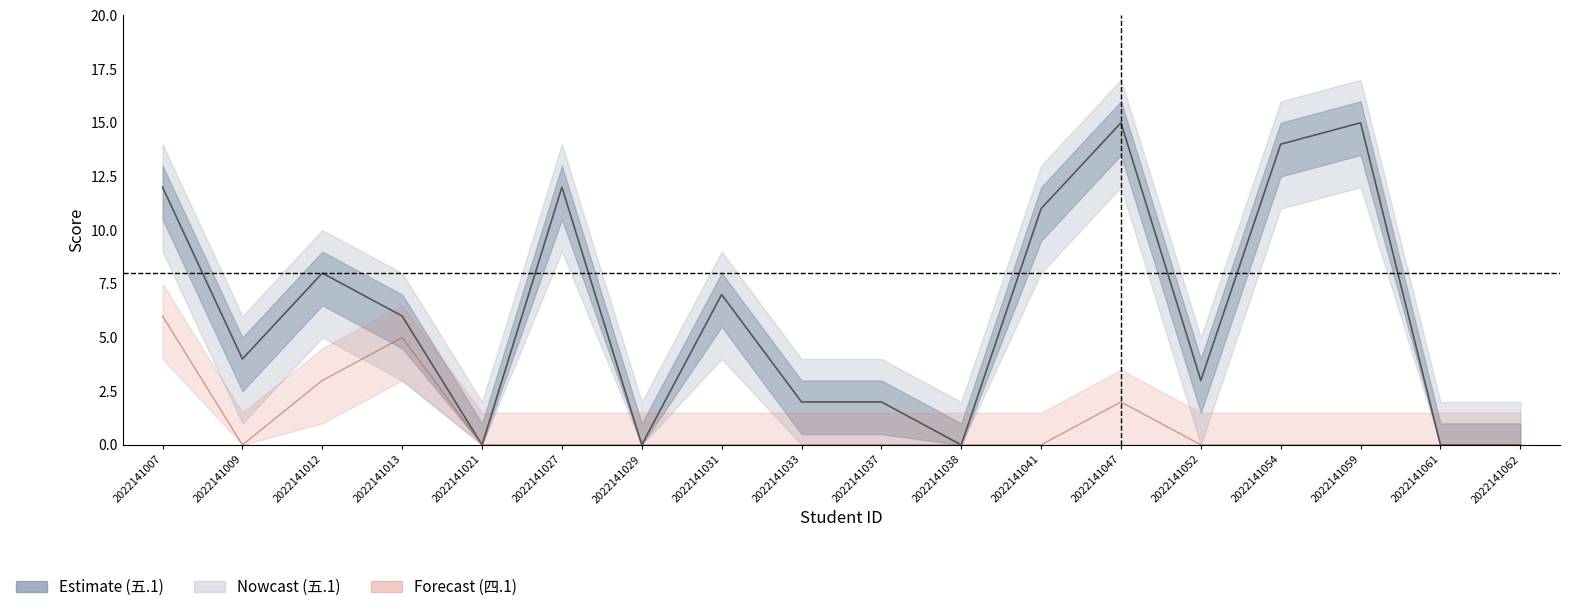

True or false: 五.1(15分) and 四.1(15分) intersect in this chart.

False